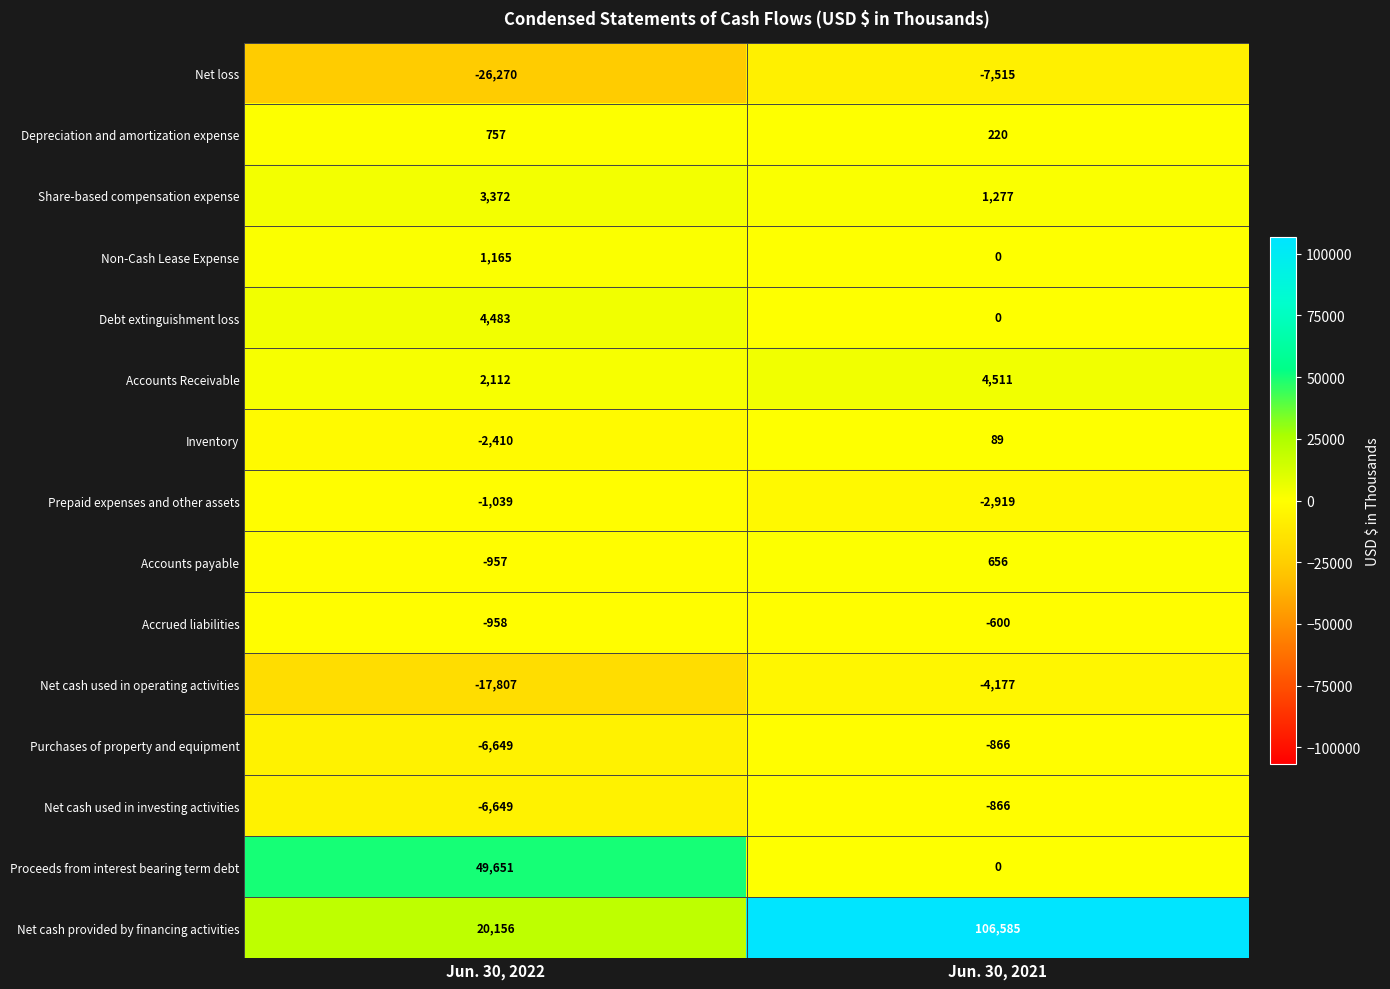

What is the minimum value shown in the chart?

-26270